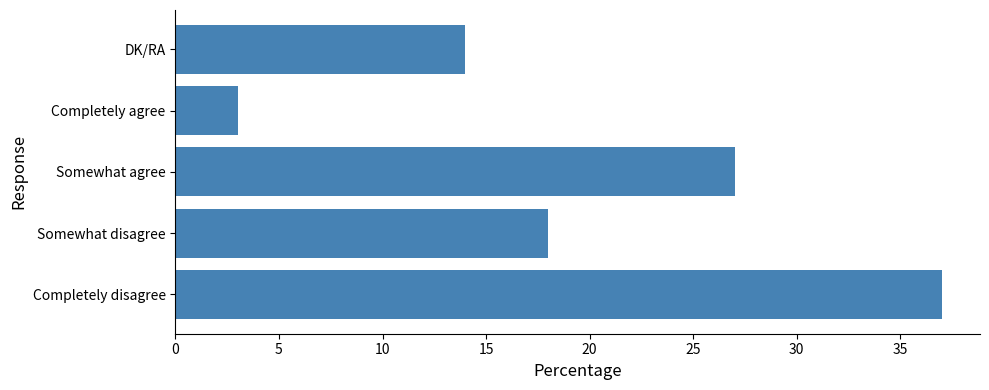

Count the values in the range 14 to 27.

3